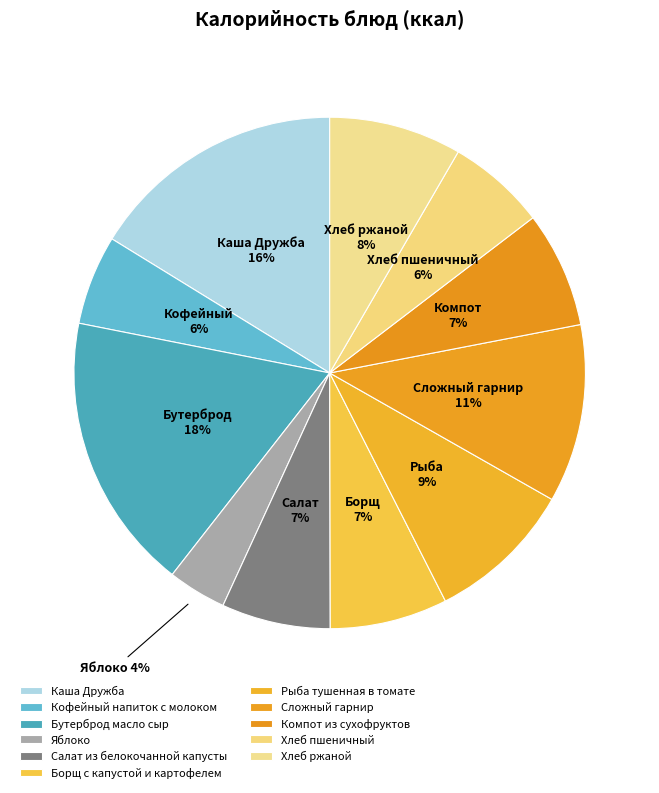

Rank the categories by value from highest to lowest.

Бутерброд масло сыр, Каша Дружба, Сложный гарнир, Рыба тушенная в томате, Хлеб ржаной, Борщ с капустой и картофелем, Компот из сухофруктов, Салат из белокочанной капусты, Хлеб пшеничный, Кофейный напиток с молоком, Яблоко